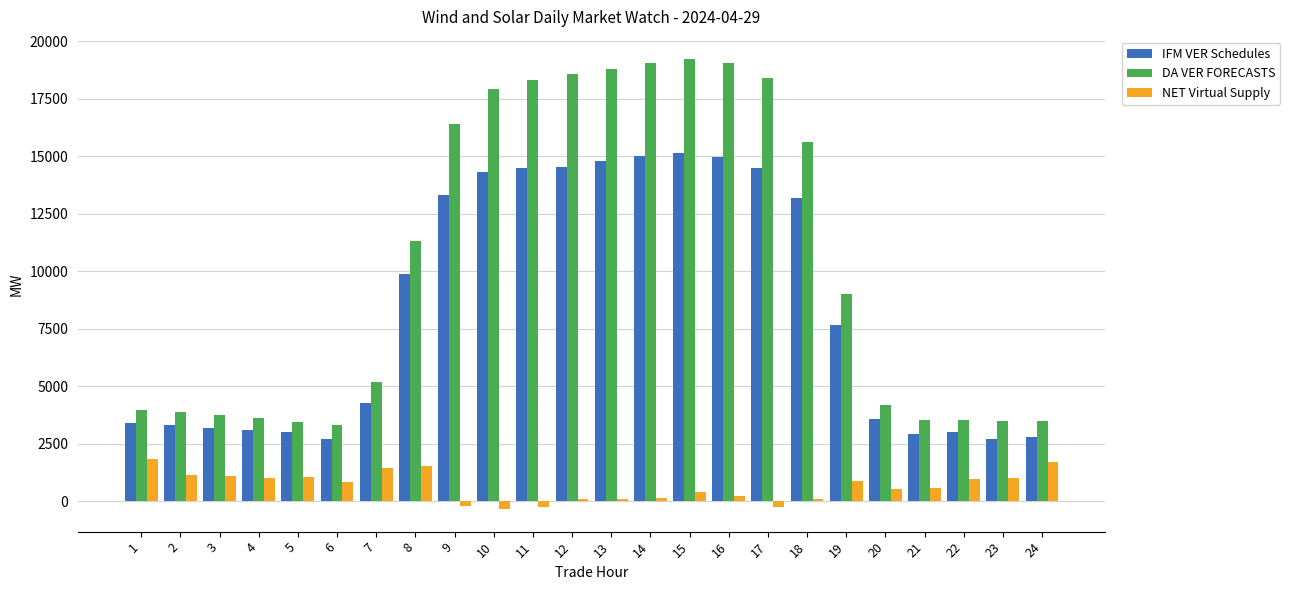

What is the average value of the NET Virtual Supply series?

645.4